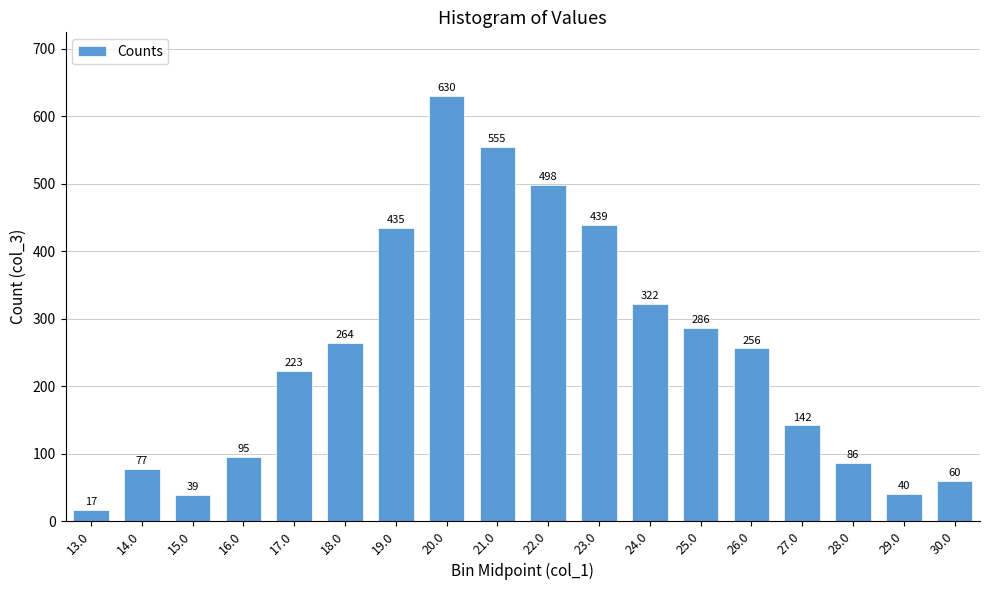

Reading left to right, list all the values displayed in this chart.

13.0=17	14.0=77	15.0=39	16.0=95	17.0=223	18.0=264	19.0=435	20.0=630	21.0=555	22.0=498	23.0=439	24.0=322	25.0=286	26.0=256	27.0=142	28.0=86	29.0=40	30.0=60